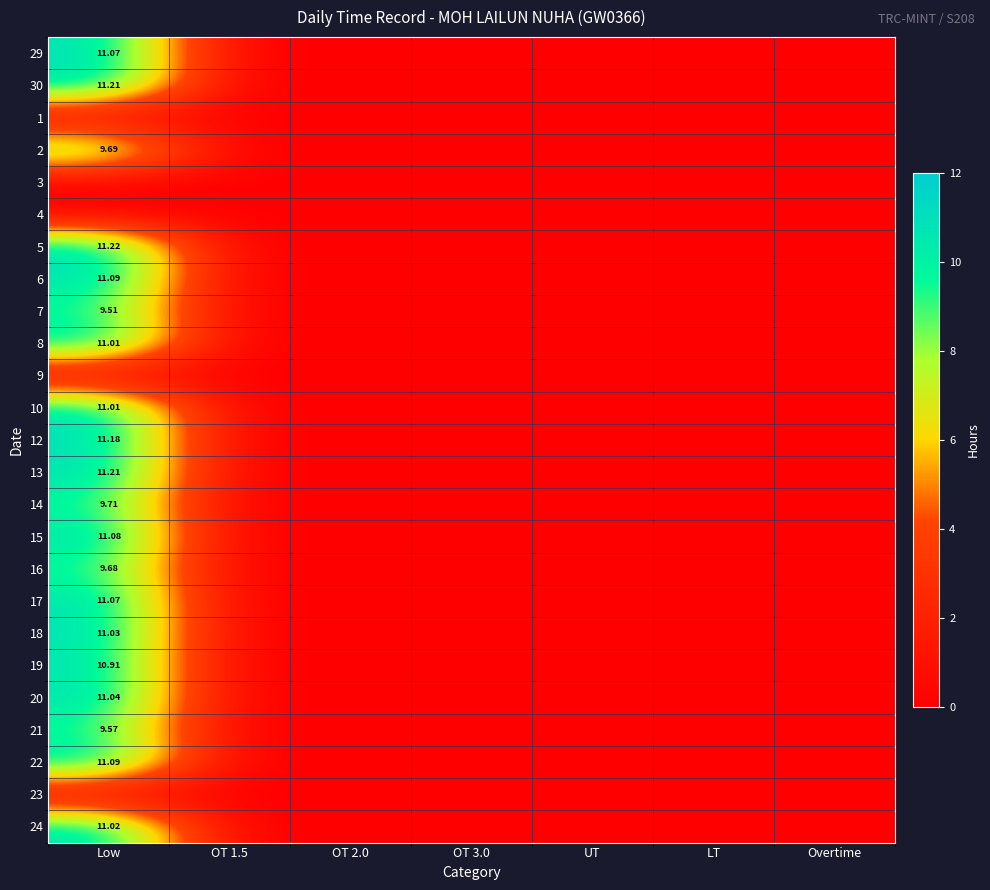

The value of 9 at OT 2.0 is 0.0. True or false?

True